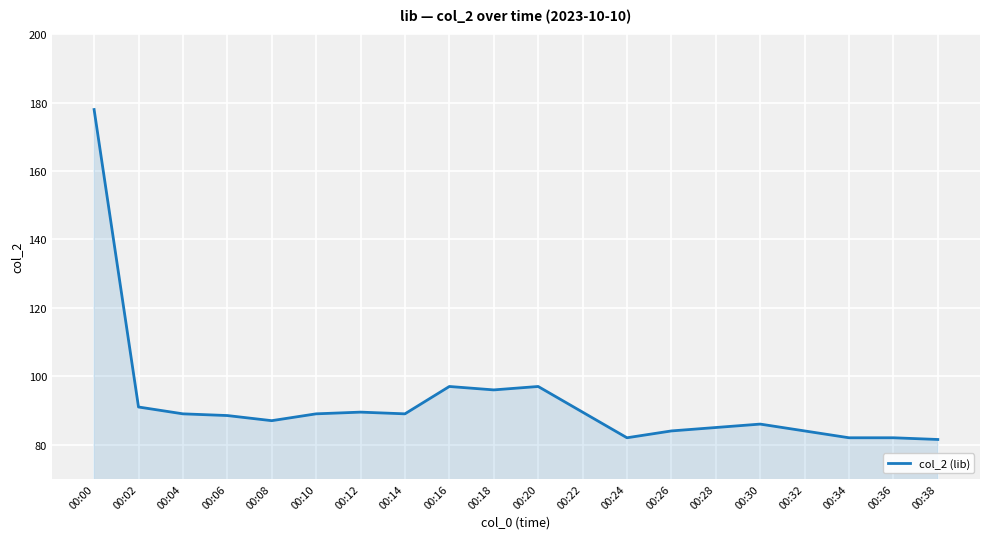

True or false: the data shows 89.0 at 00:04.

True